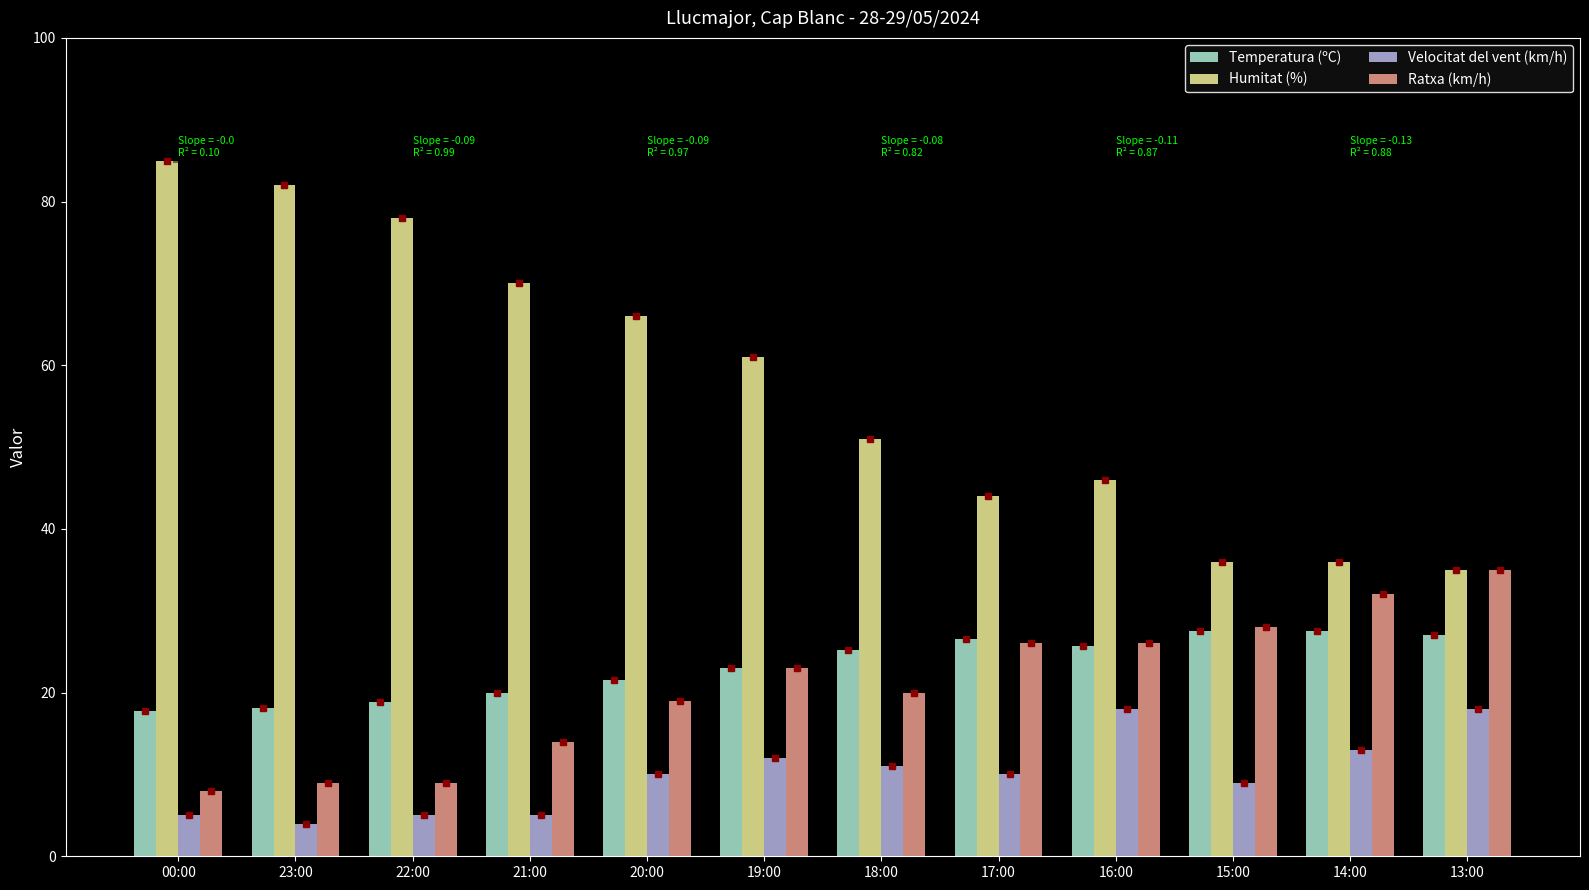

How many series are shown in this chart?

4